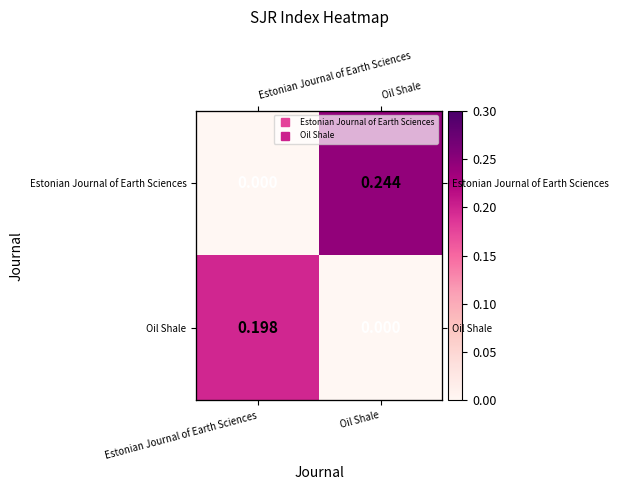

Rank the series by their maximum value, from lowest to highest.

Oil Shale, Estonian Journal of Earth Sciences